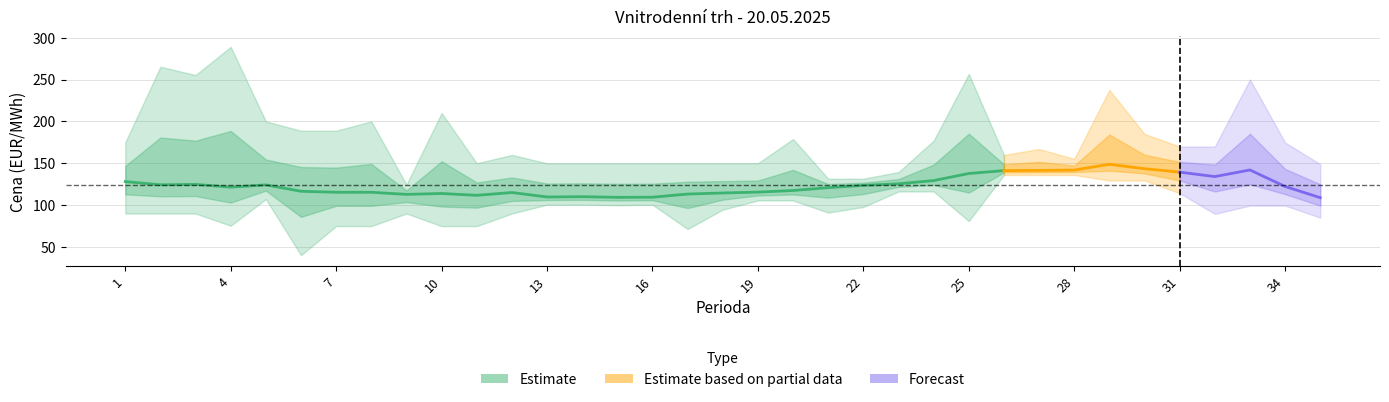

At how many categories does at least one series exceed 112?

35